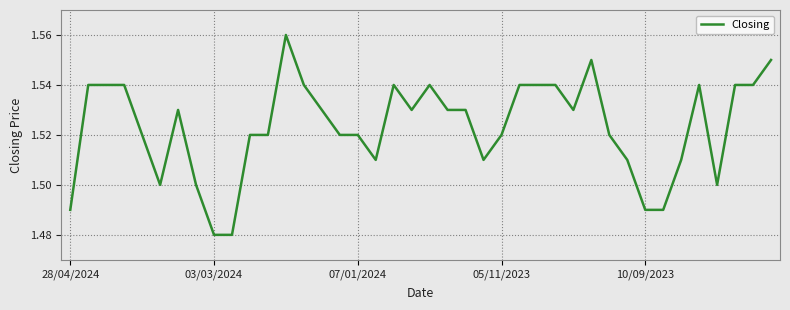

How many interior local peaks (higher than both neighbors) does the data have?

6